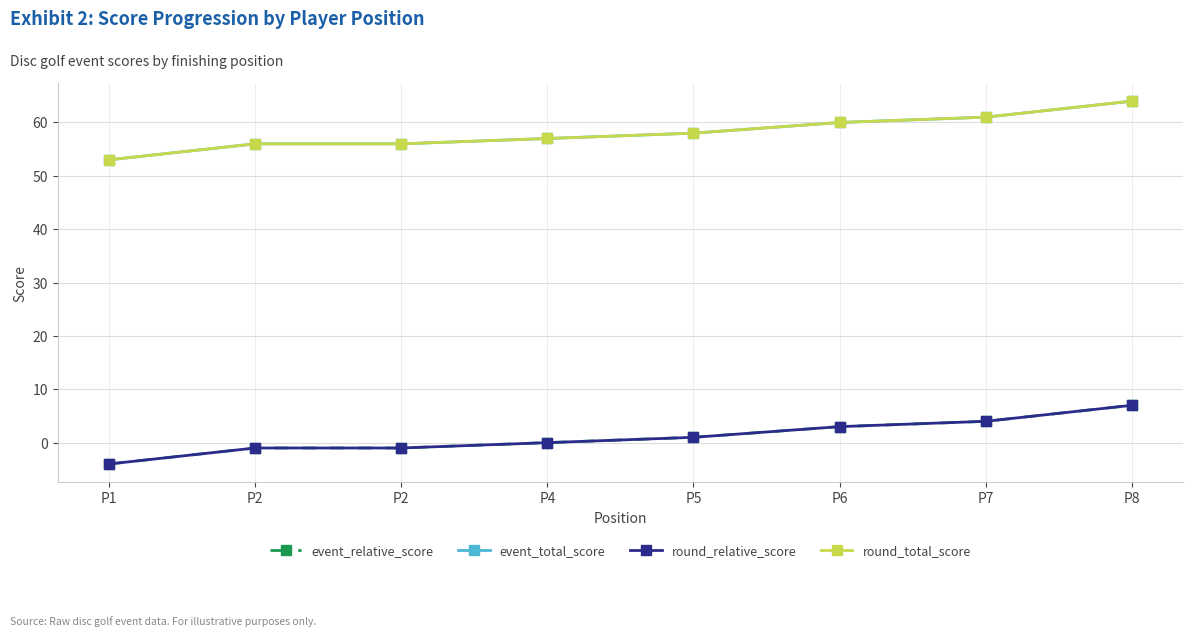

What is the value of the event_relative_score point at the 7th from the left?

4